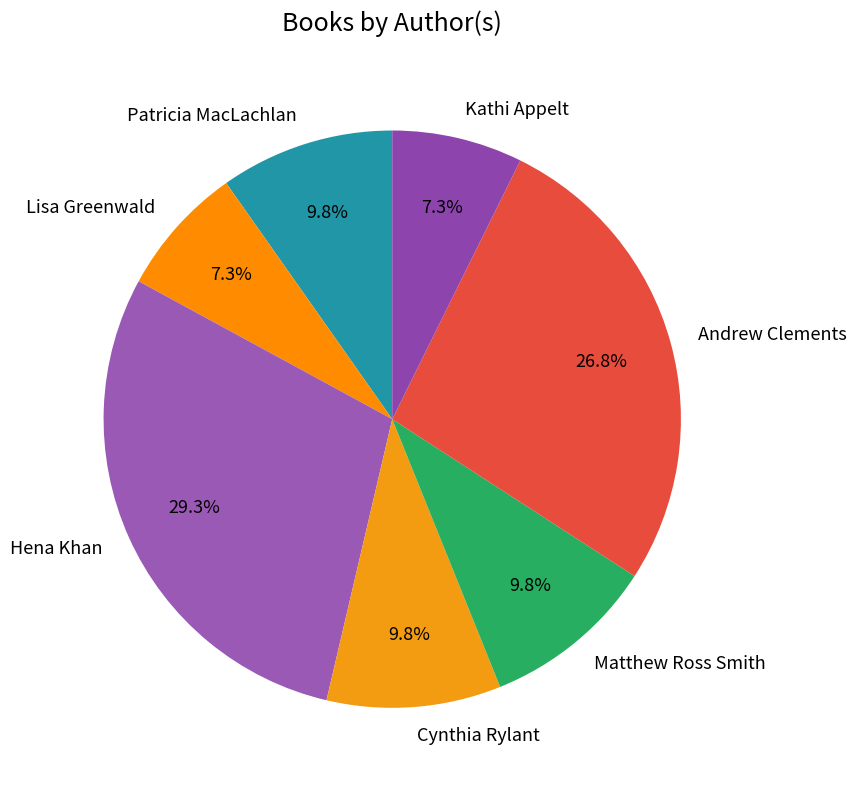

Which slice is the largest?

Hena Khan